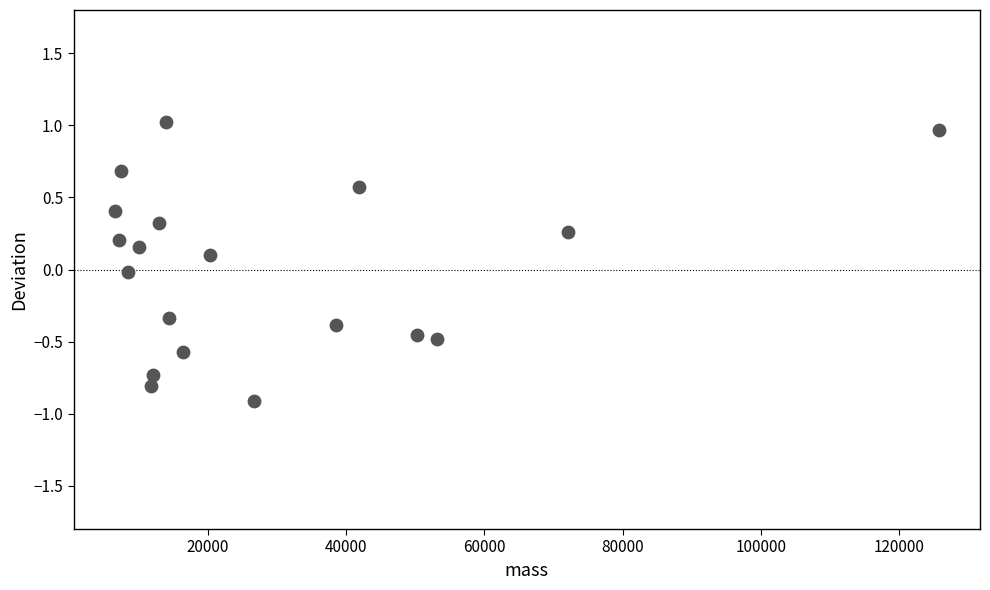

What is the range of Y values (max minus min)?

1.9